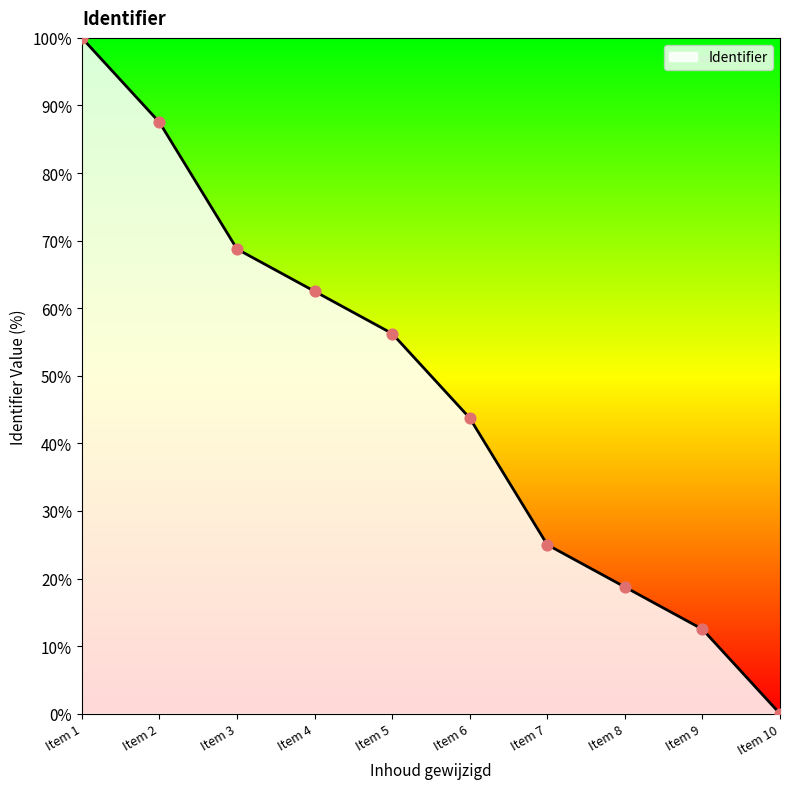

Between Item 1 and Item 2, which is larger?

Item 1